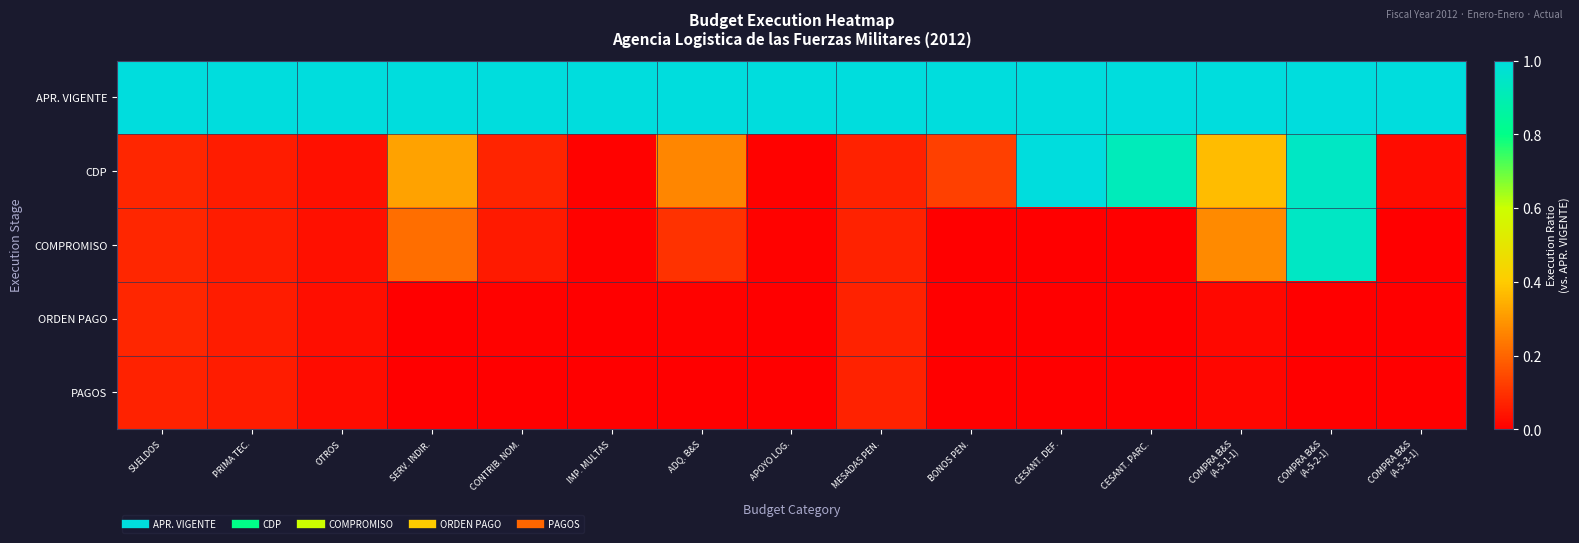

Which has a higher value, CESANT. PARC. or COMPRA B&S
(A-5-3-1)?

CESANT. PARC.